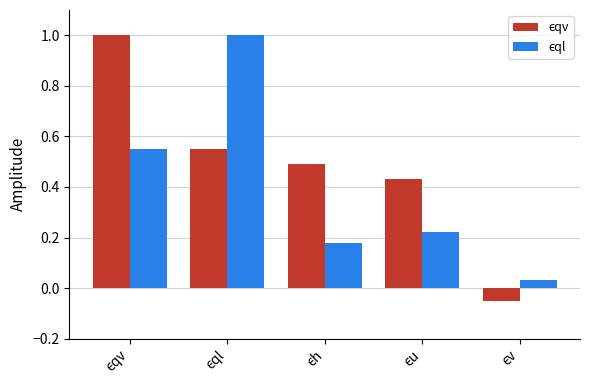

At how many categories does at least one series exceed 0?

5